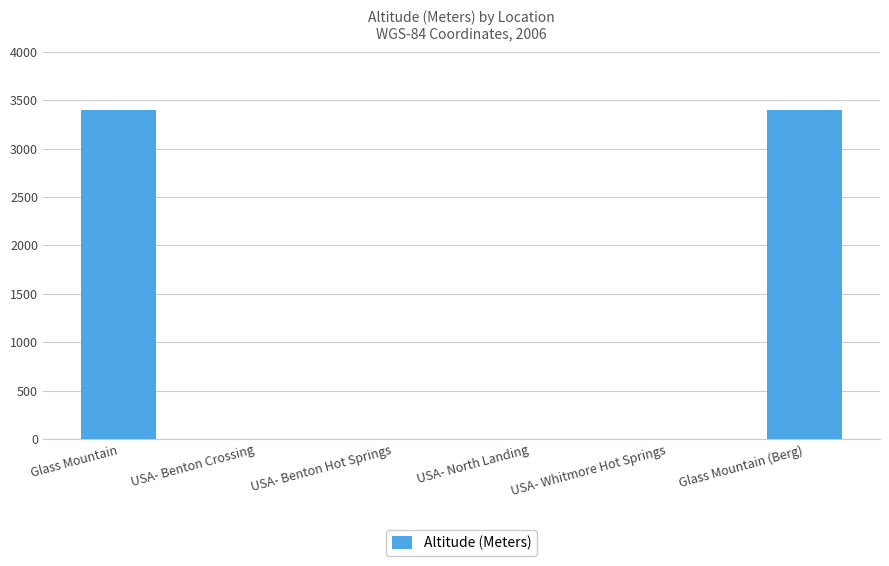

Are the bars horizontal?

No